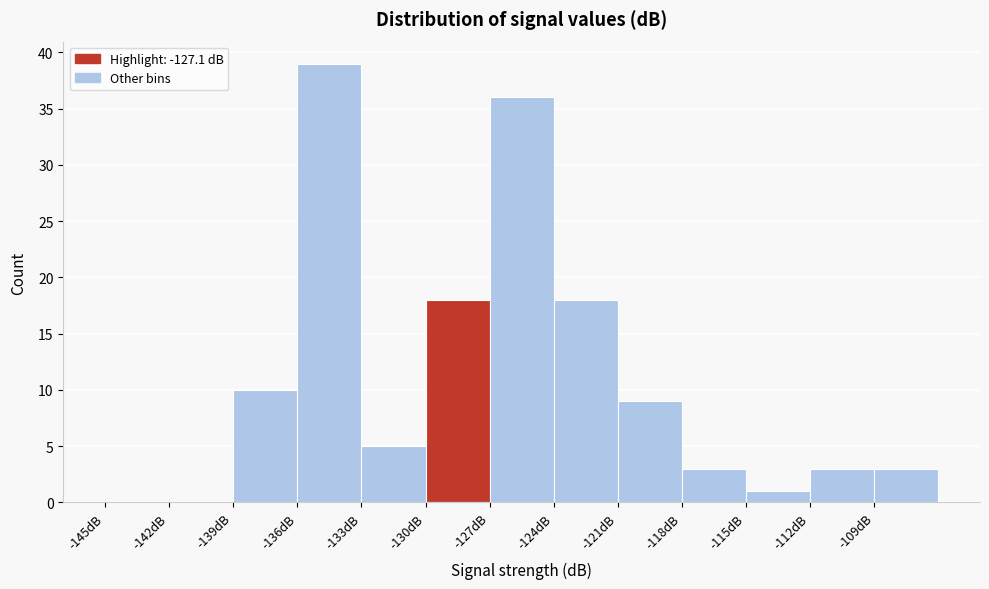

Over which range of the x-axis is the bar tallest?

-136 to -133